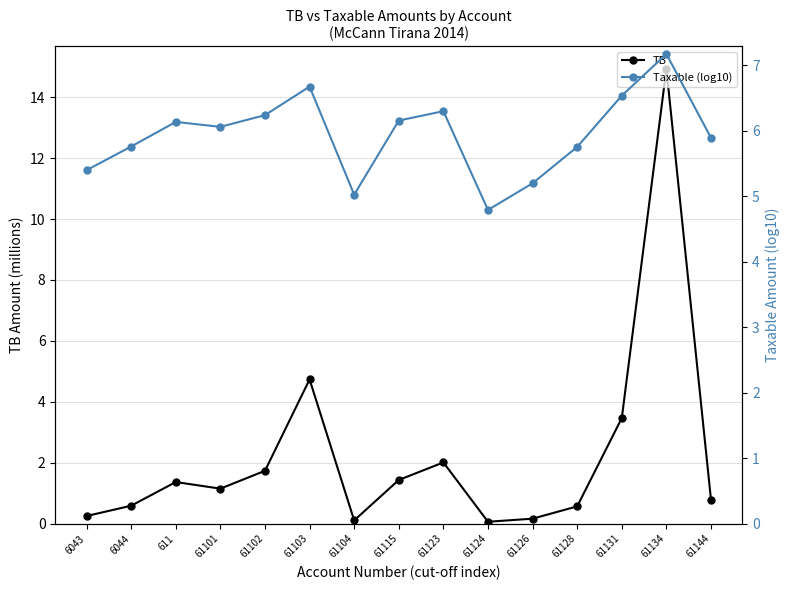

Reading right to left, extract all data points from this chart.

TB: 0.8	14.9	3.5	0.6	0.2	0.1	2.0	1.4	0.1	4.7	1.7	1.1	1.4	0.6	0.3
Taxable (log10): 5.9	7.2	6.5	5.8	5.2	4.8	6.3	6.2	5.0	6.7	6.2	6.1	6.1	5.8	5.4